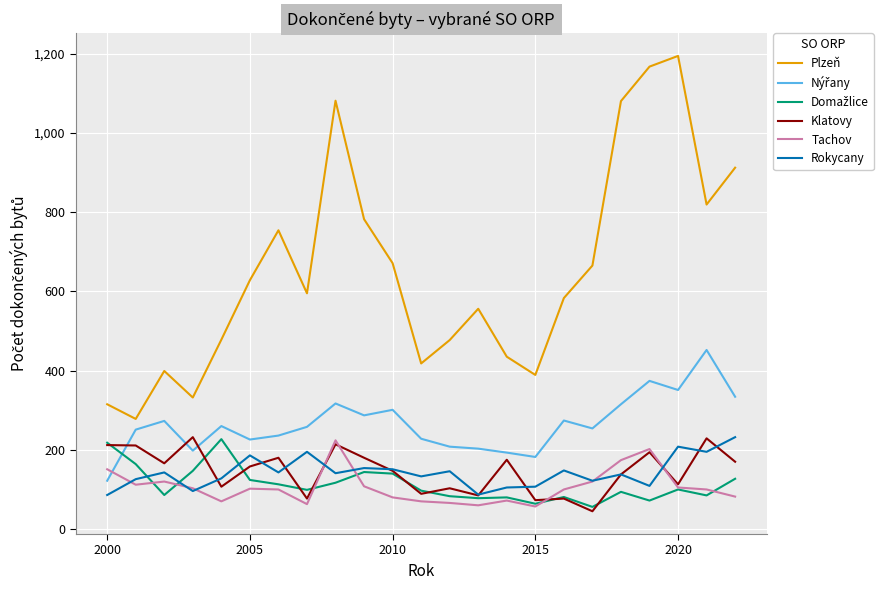

True or false: Tachov and Rokycany intersect in this chart.

True